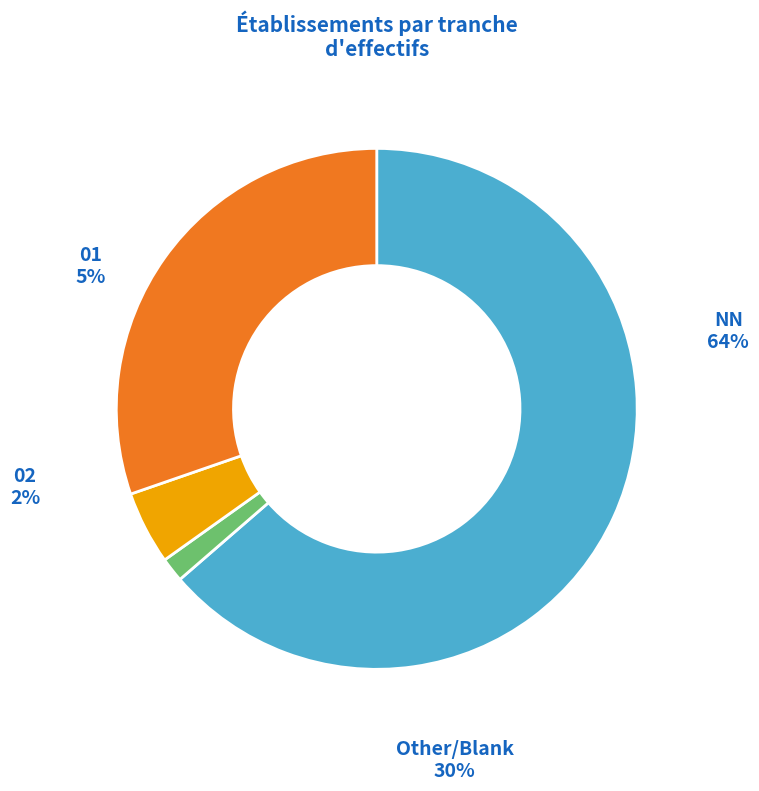

What is the smallest slice in the pie chart?

02